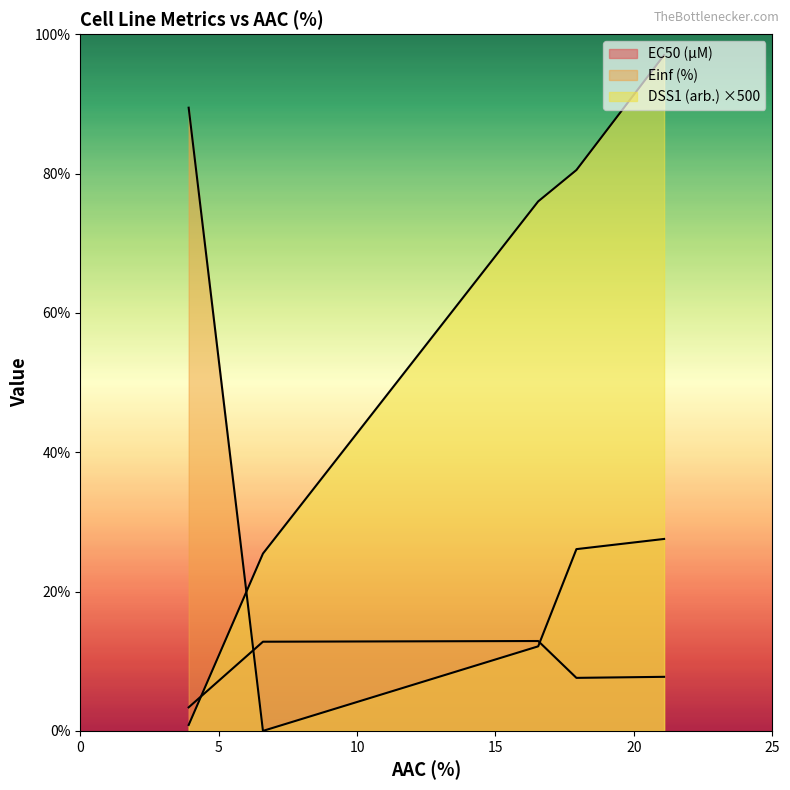

Does the chart display data point markers on the line(s)?

No